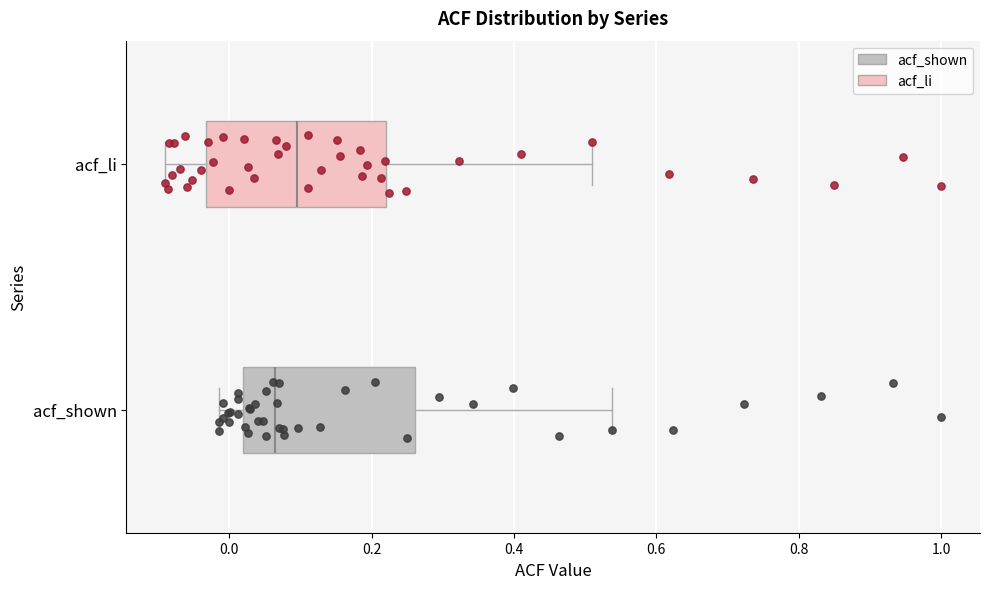

Reading bottom to top, transcribe this box plot: for each box, give where its median line is, the range the box spans, and where its two whiskers end, as read against the x-axis. The values are not printed on the chart, so give them approximately, as read against the axis.

acf_shown: median 0.06, box 0.02 to 0.26, whiskers -0.02 to 0.54
acf_li: median 0.10, box -0.04 to 0.22, whiskers -0.08 to 0.50